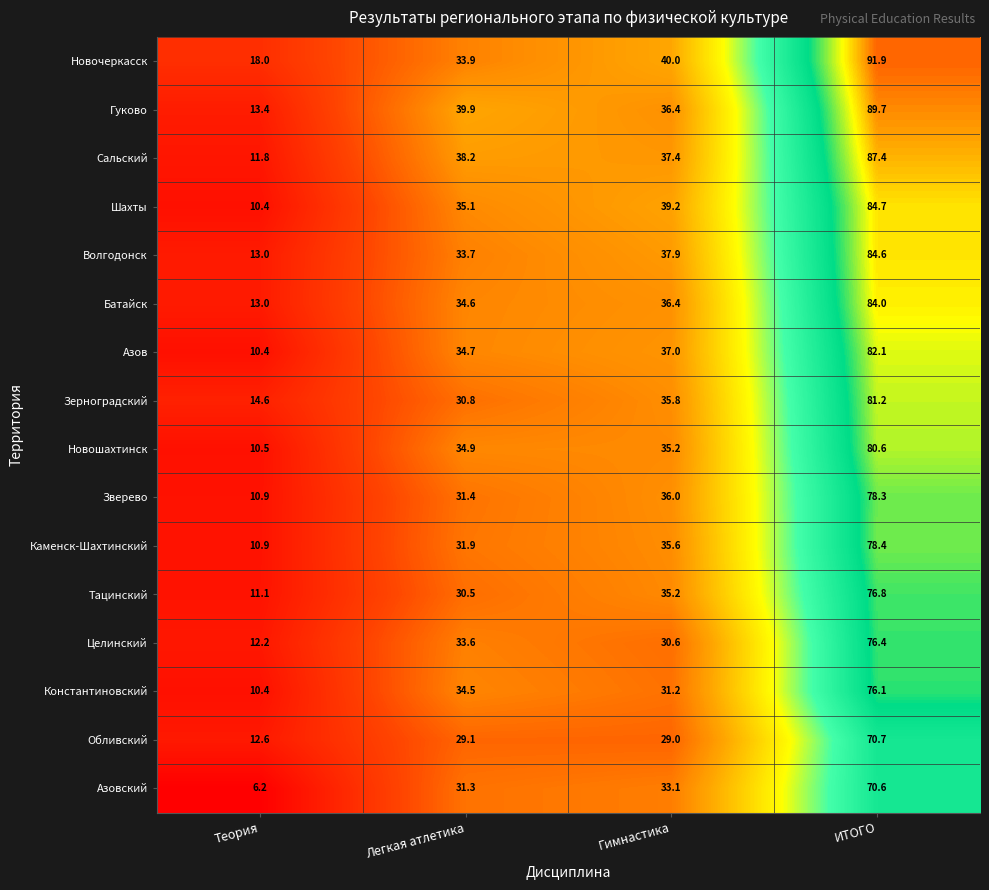

How many series are shown in this chart?

16